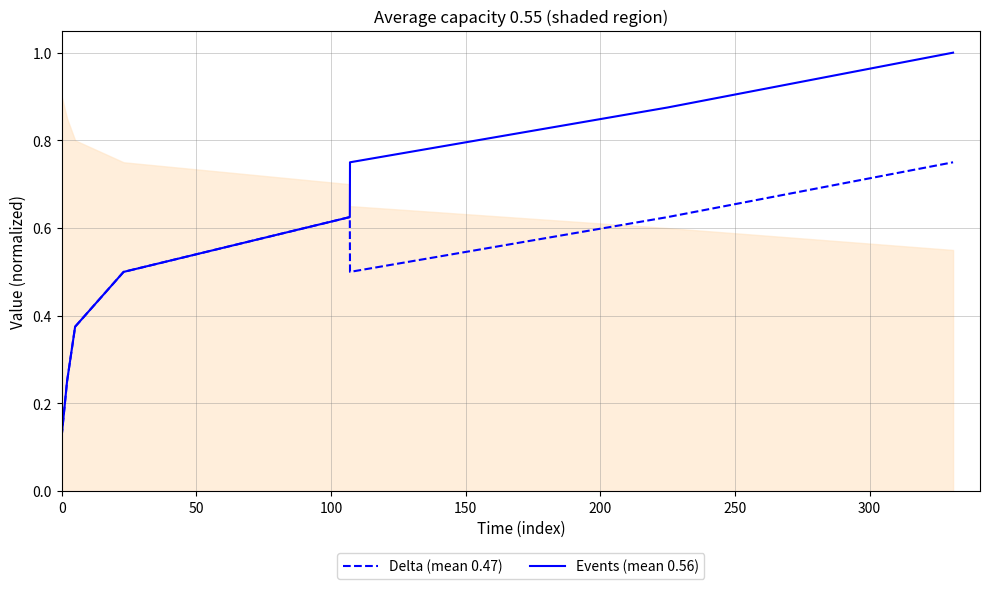

The value of Events (mean 0.56) at 0 is 0.2. True or false?

False